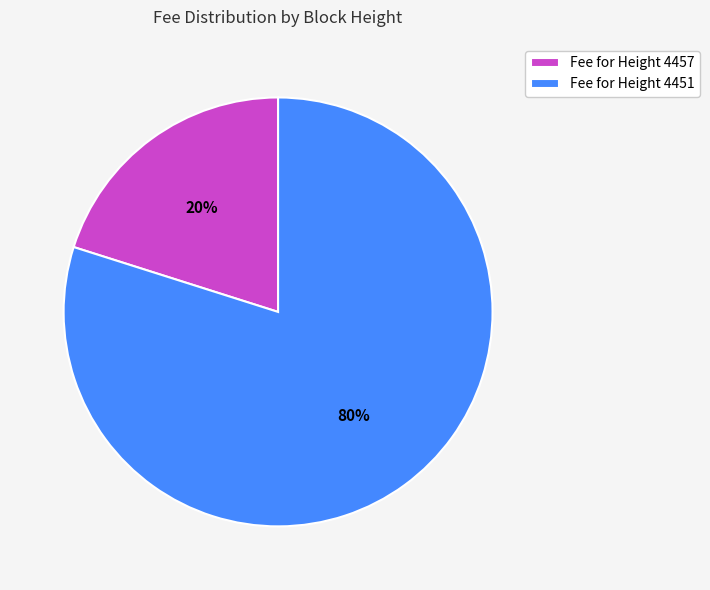

How many segments does this pie chart have?

2